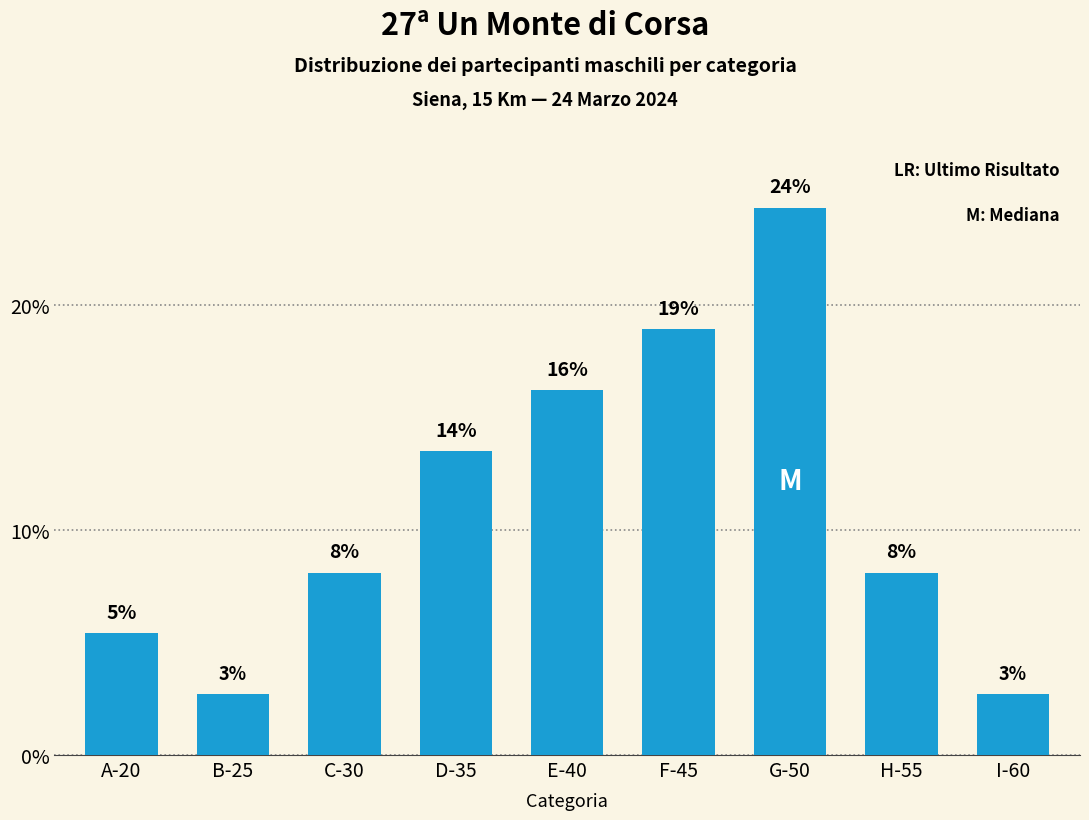

Reading left to right, extract all data points from this chart.

5.4	2.7	8.1	13.5	16.2	18.9	24.3	8.1	2.7